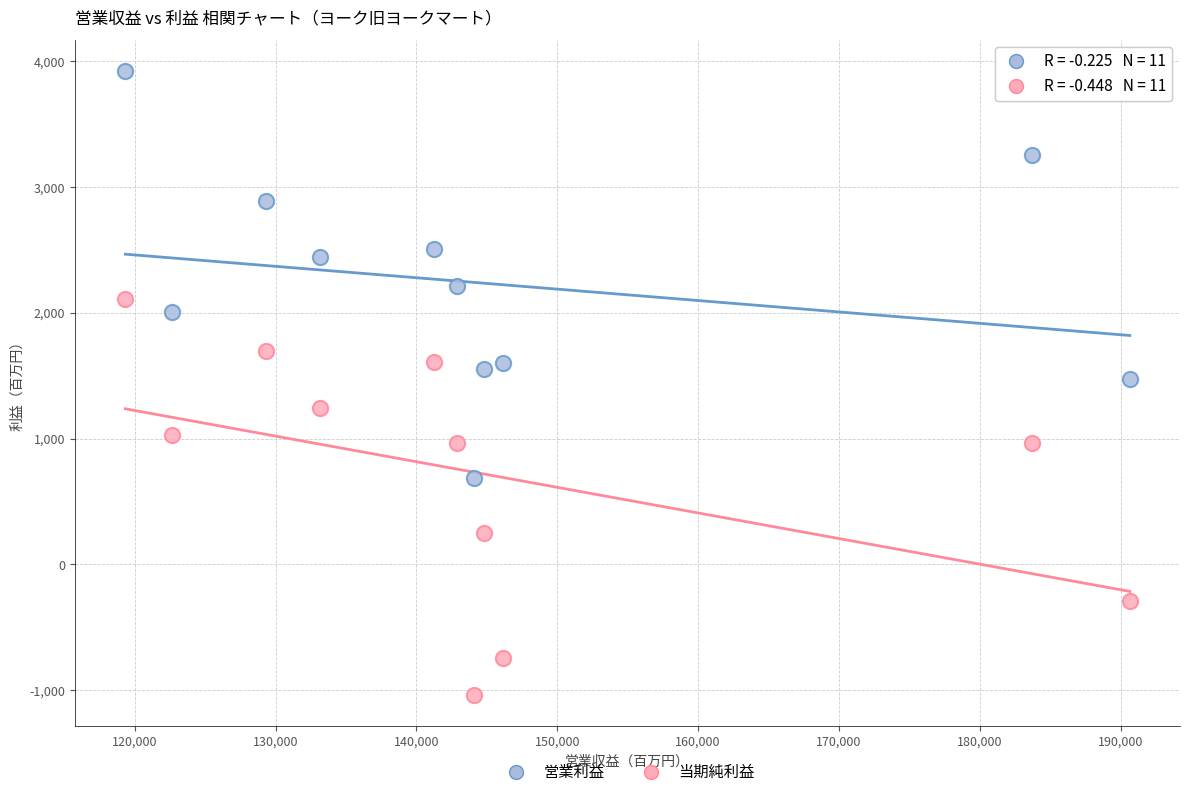

Across all data points, what is the range of Y values (max minus min)?

4961